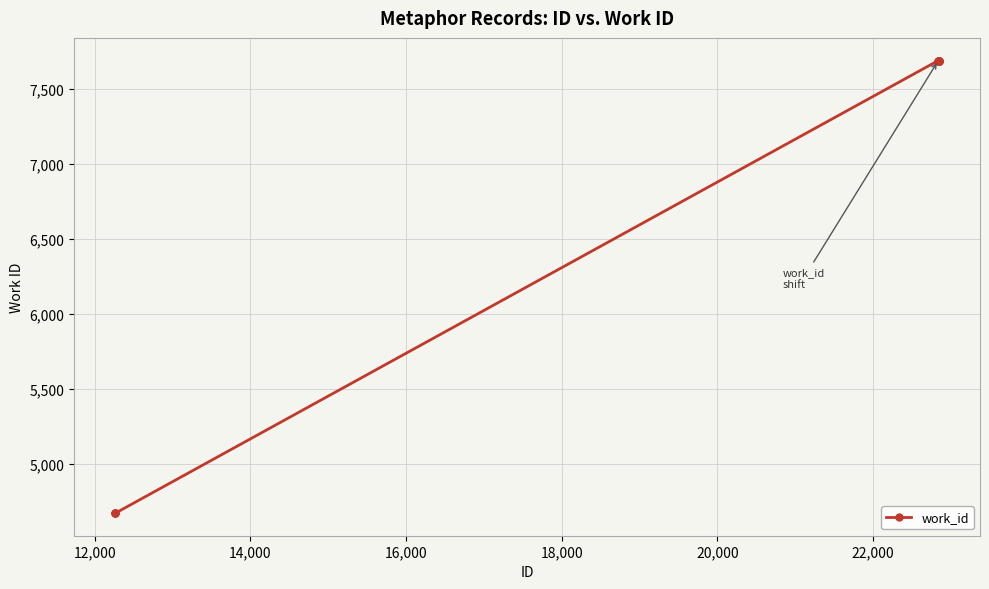

What is the maximum value shown in the chart?

7687